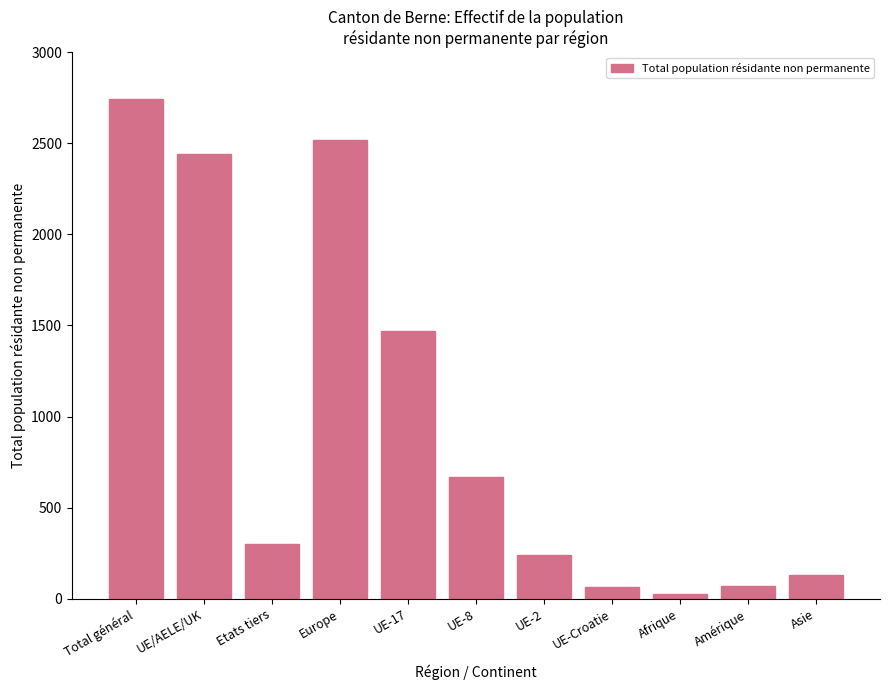

How many data points does each series have?

11